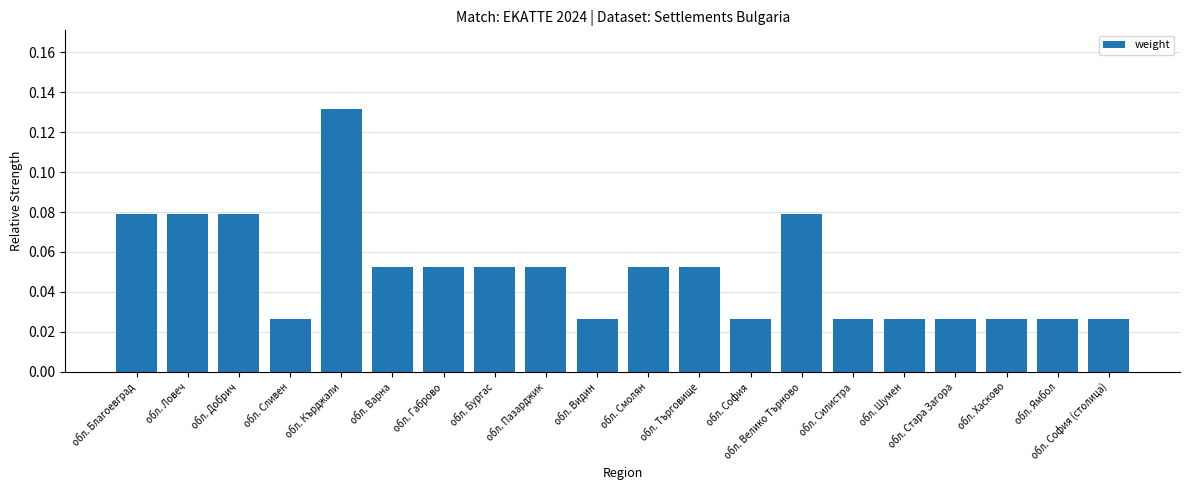

The value at обл. Смолян is 0.0. True or false?

False